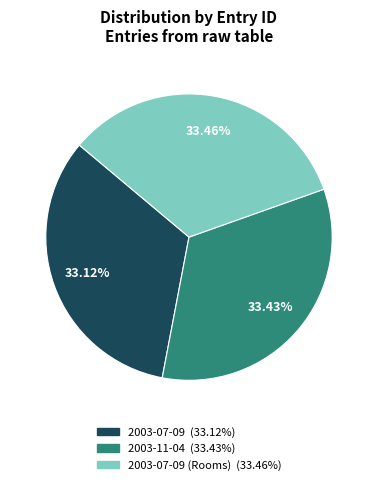

Is there a majority slice in this chart?

No